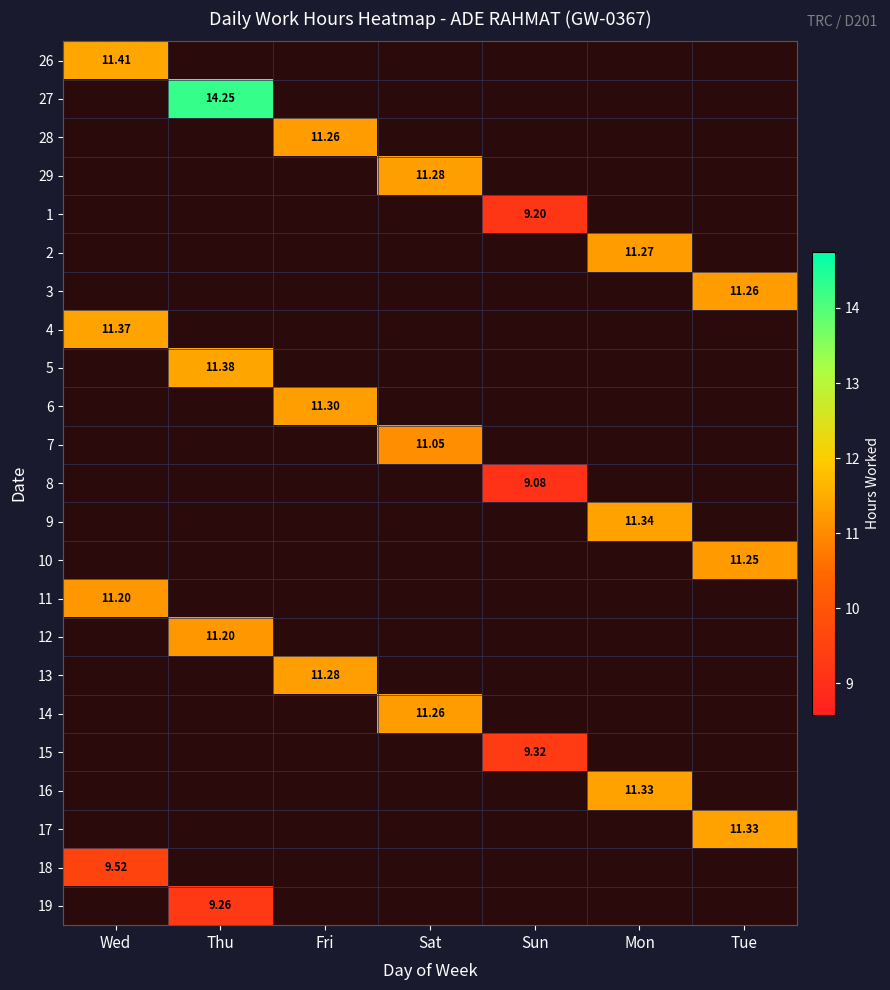

Between Sun and Tue, which is larger?

Tue